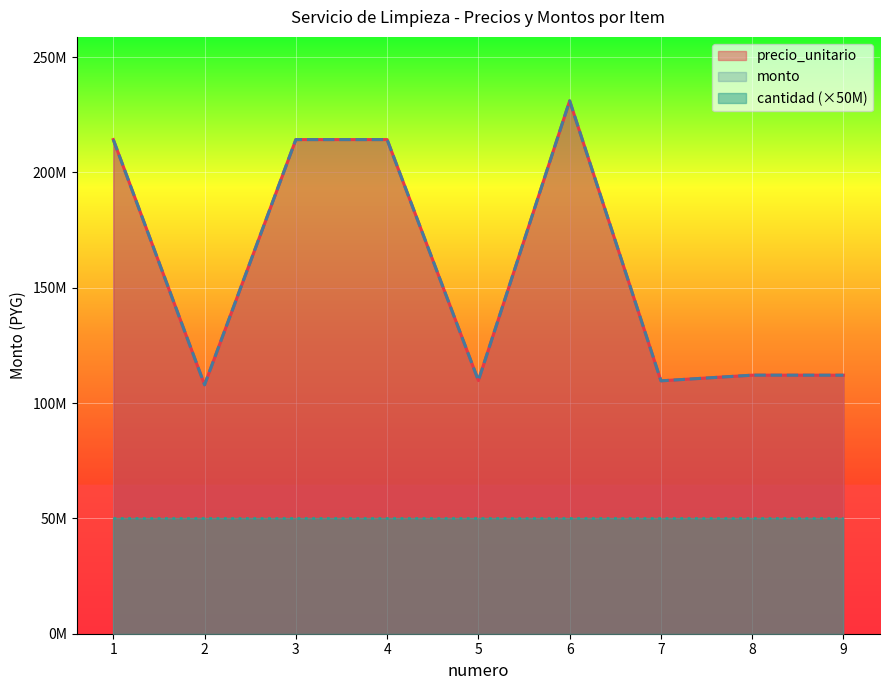

What is the difference between the monto values at 3 and 2?

106302000